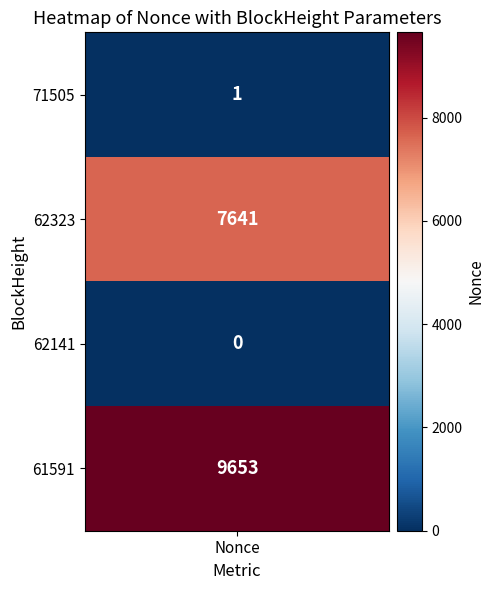

How many positive values are there?

3